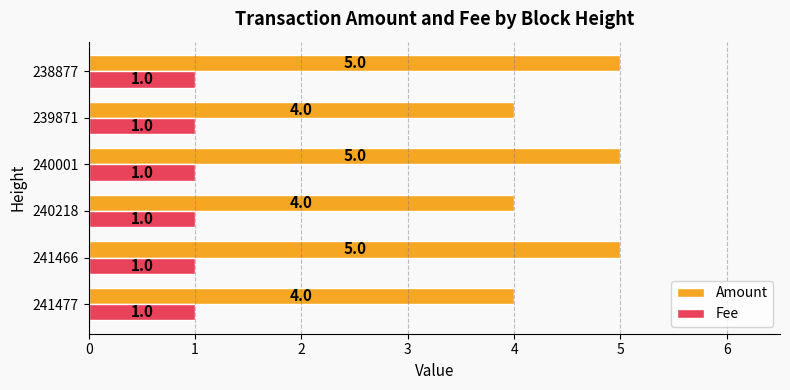

What is the total value across all series at 241466?

6